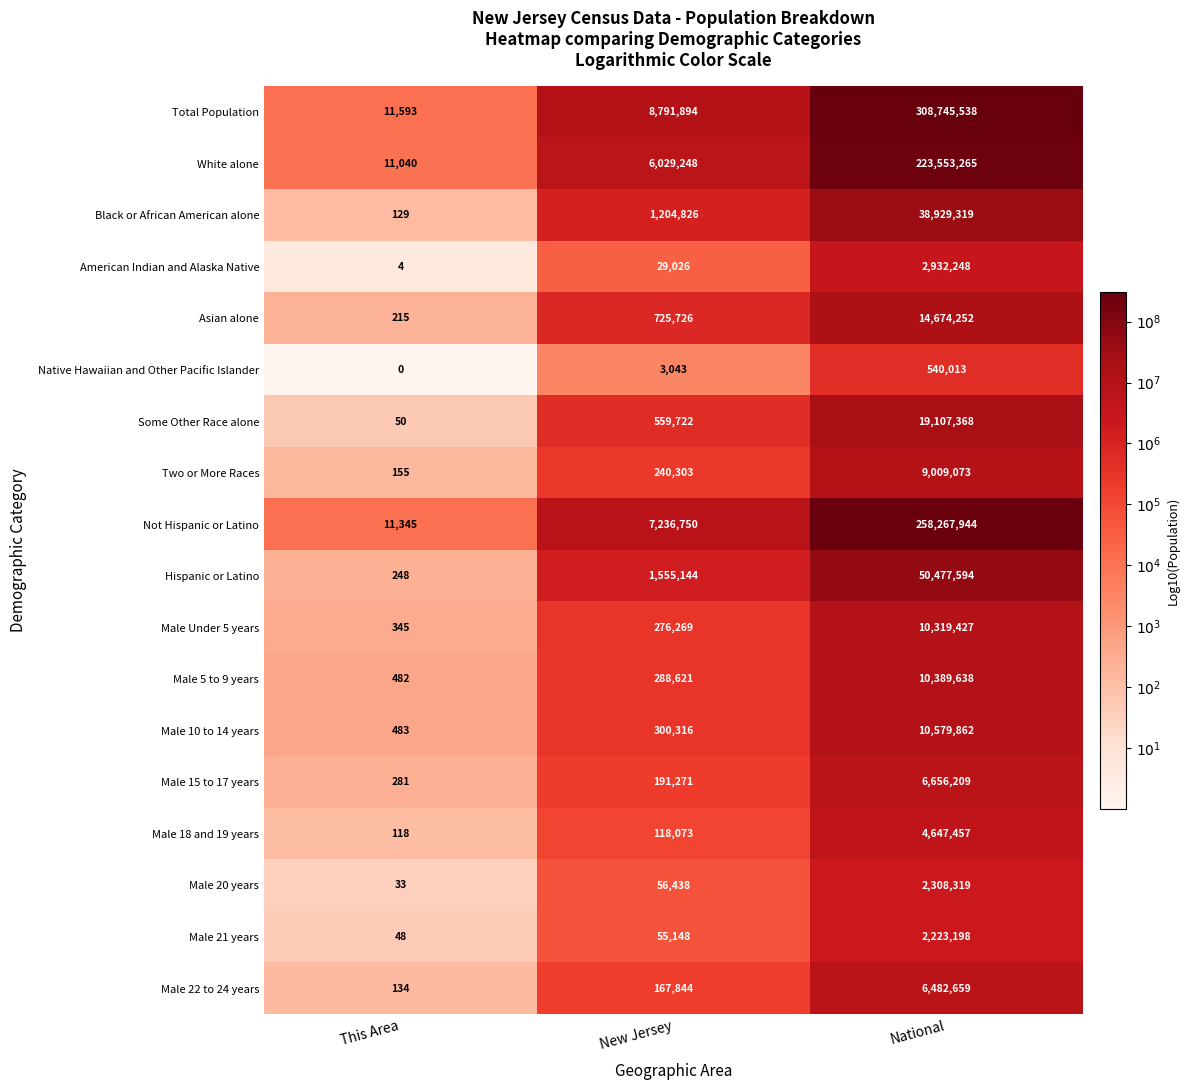

What is the spread (max minus min) of values at This Area?

11593